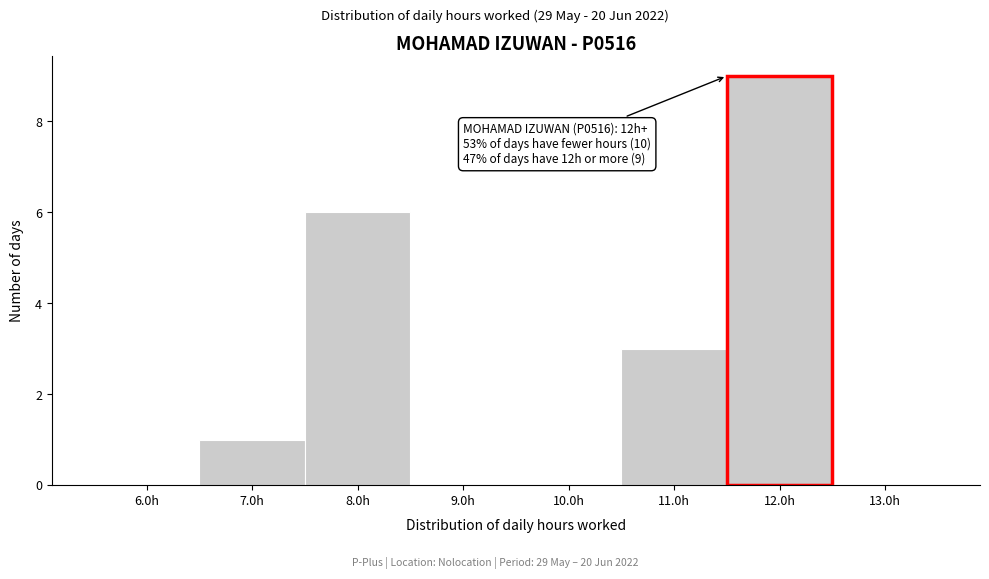

Reading right to left, list all the values displayed in this chart.

13.0h=0	12.0h=9	11.0h=3	10.0h=0	9.0h=0	8.0h=6	7.0h=1	6.0h=0